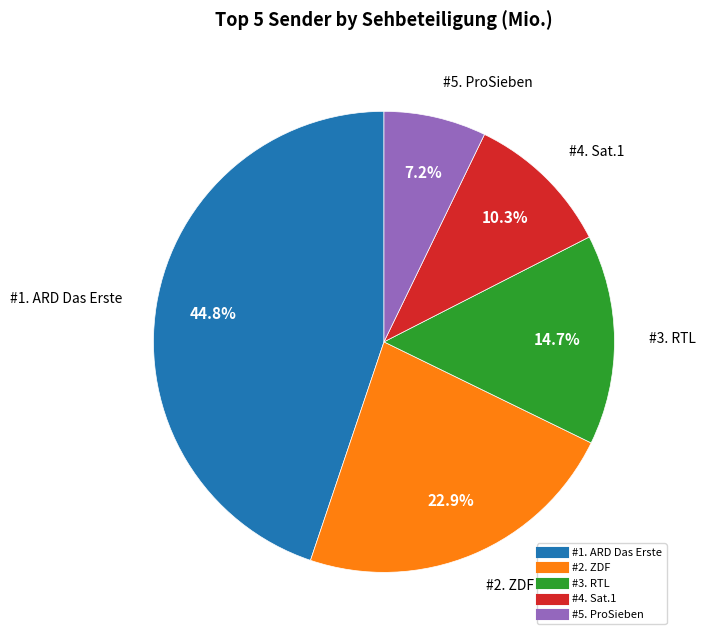

Count the number of slices in the pie.

5